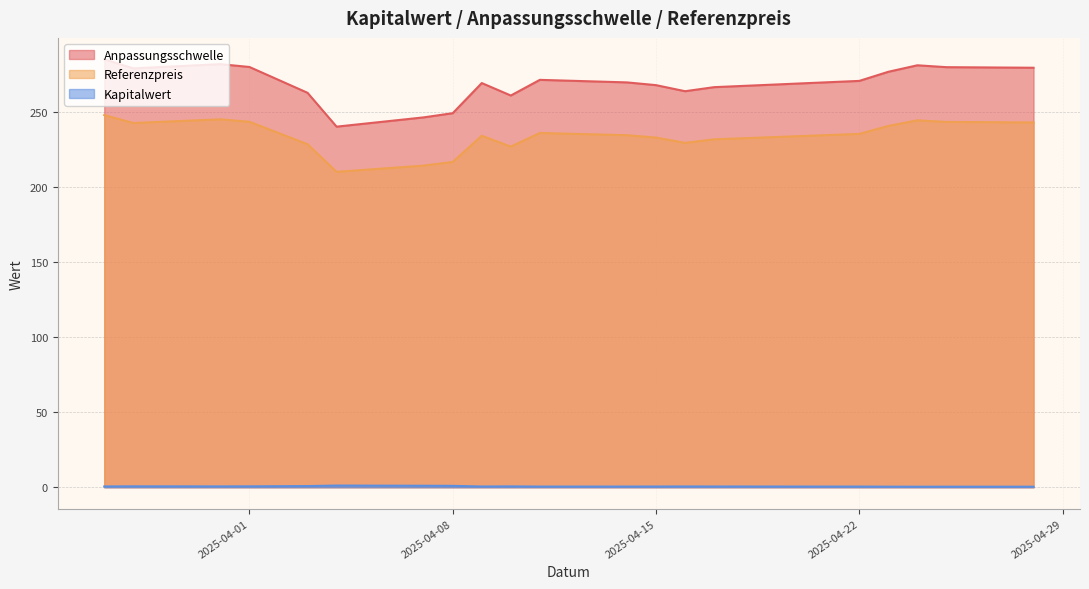

True or false: Kapitalwert and Referenzpreis intersect in this chart.

False